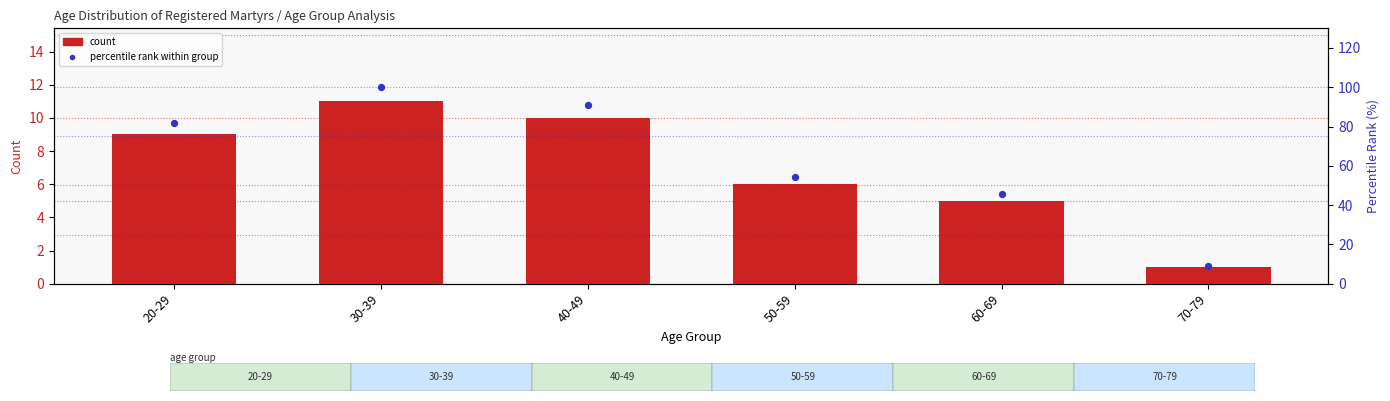

Which series reaches the maximum Y coordinate?

percentile rank within group